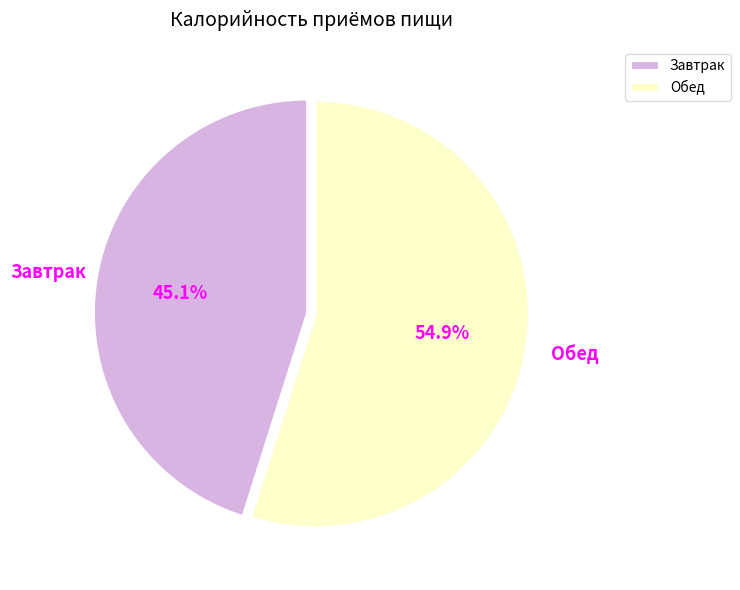

To the nearest percent, what is the average slice percentage?

50%